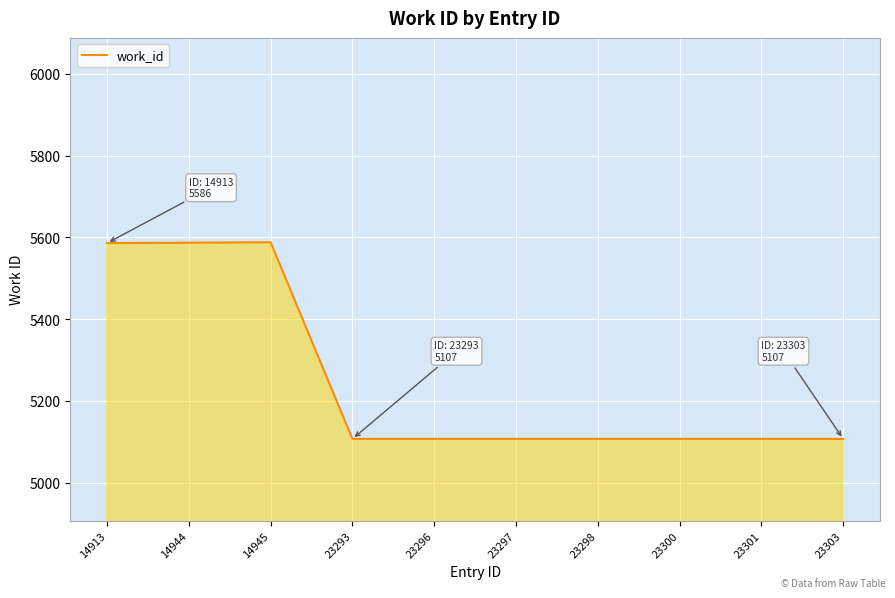

What is the maximum value shown in the chart?

5588